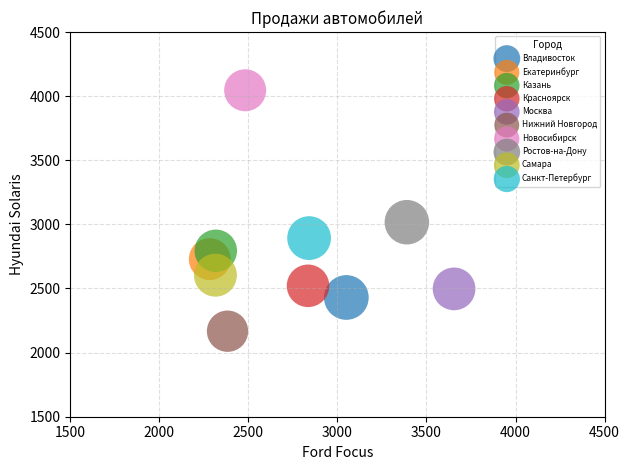

Which series contains the highest Y value?

Новосибирск